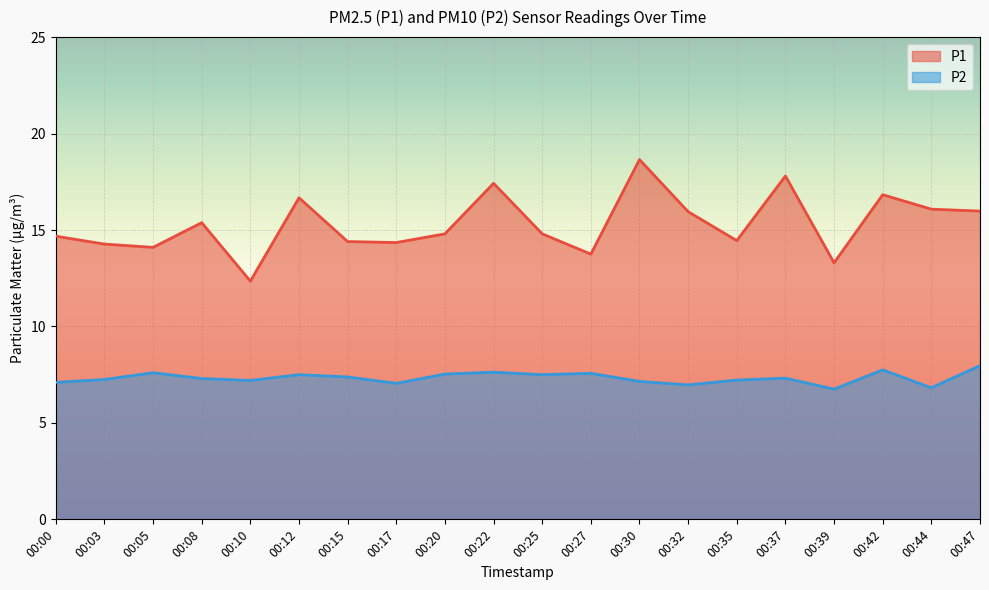

Where is P1 nearest to the value 15?

00:20